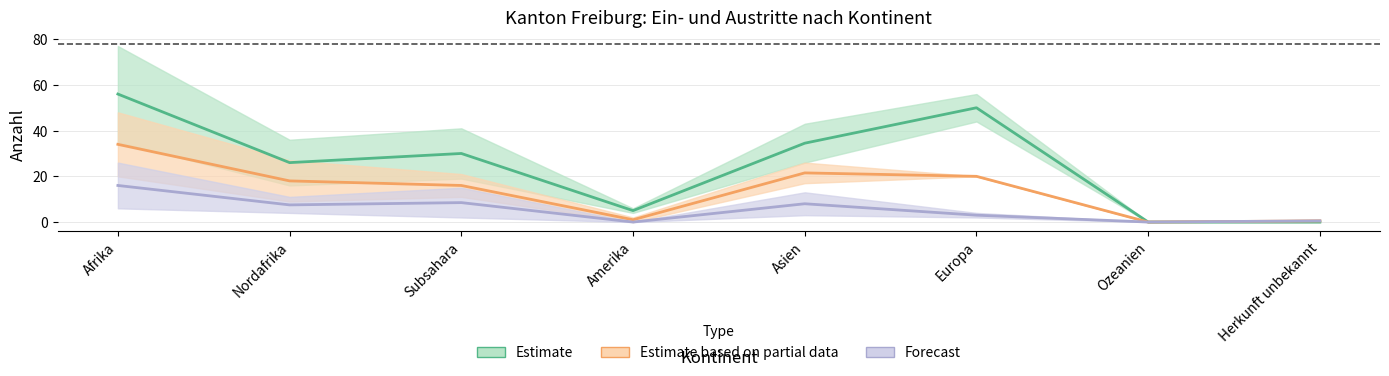

How many categories are shown in the chart?

8